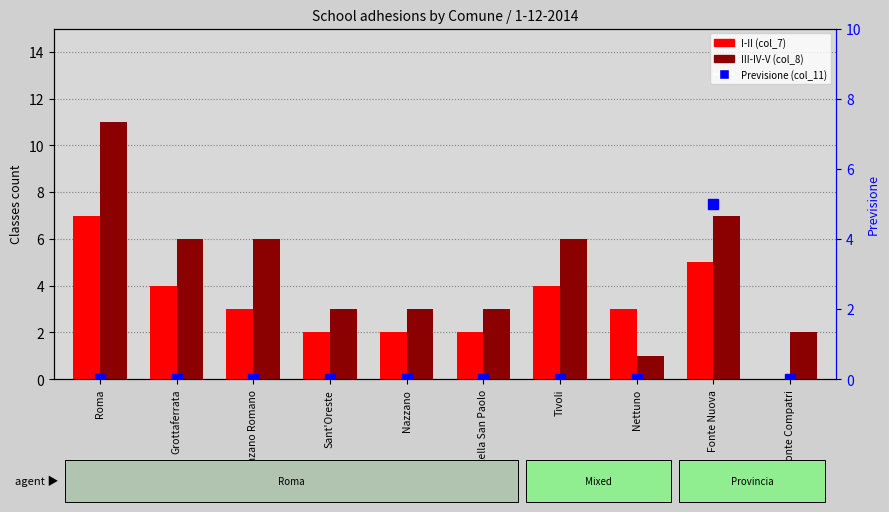

What is the label of the 3rd bar from the left?

Ponzano Romano